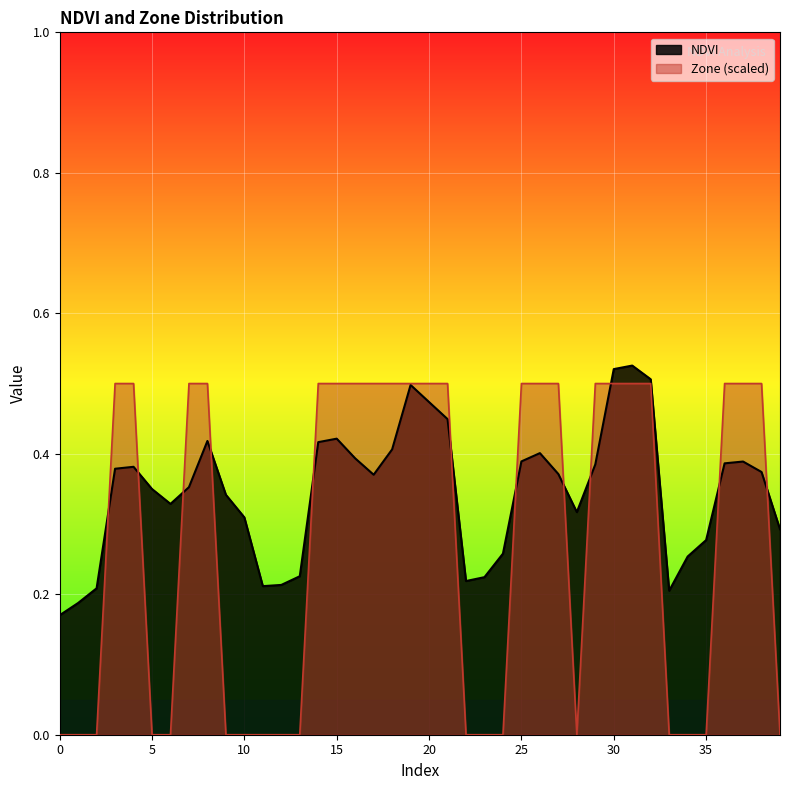

Which category has the highest value across all series?

31